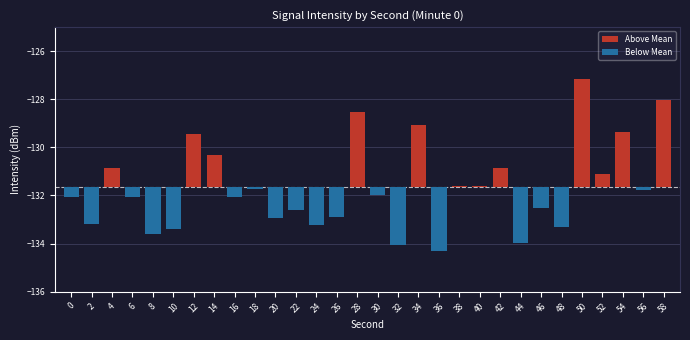

Rank the series at 38 from lowest to highest value.

Below Mean, Above Mean